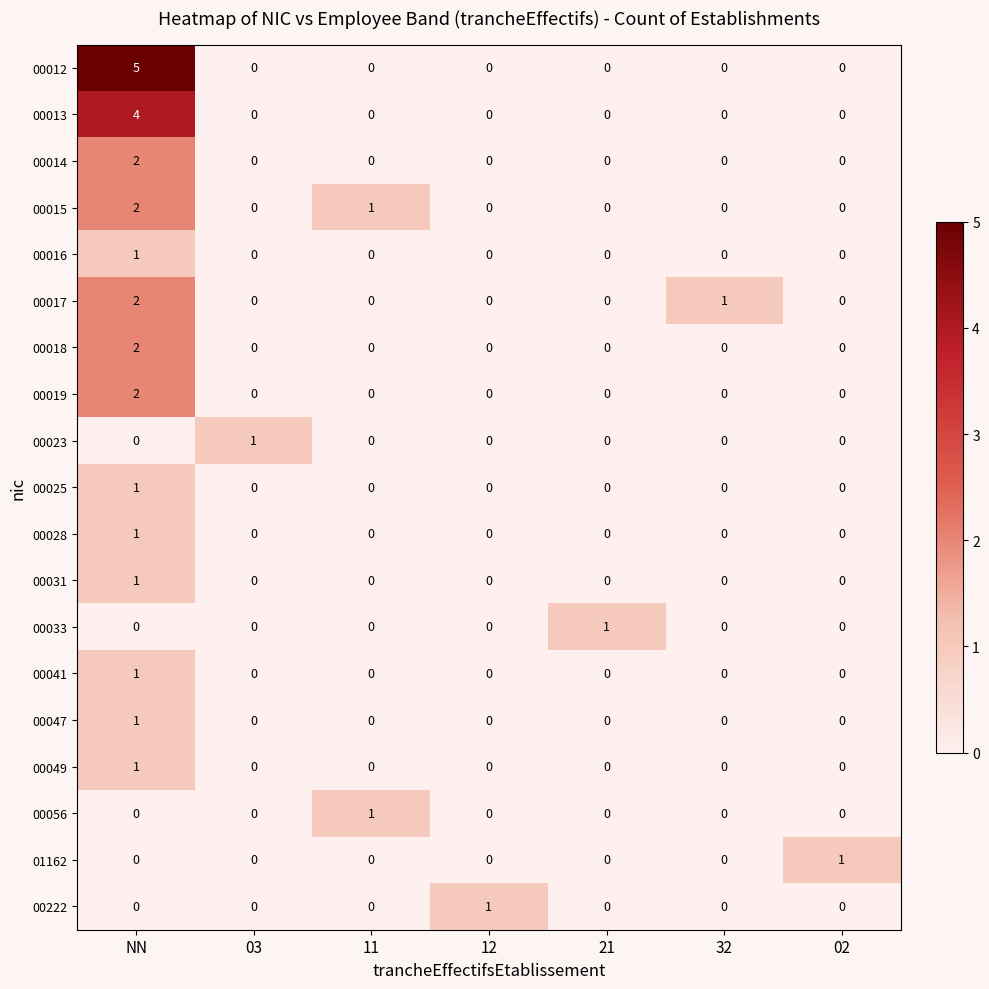

At which category is the sum across all series the highest?

NN